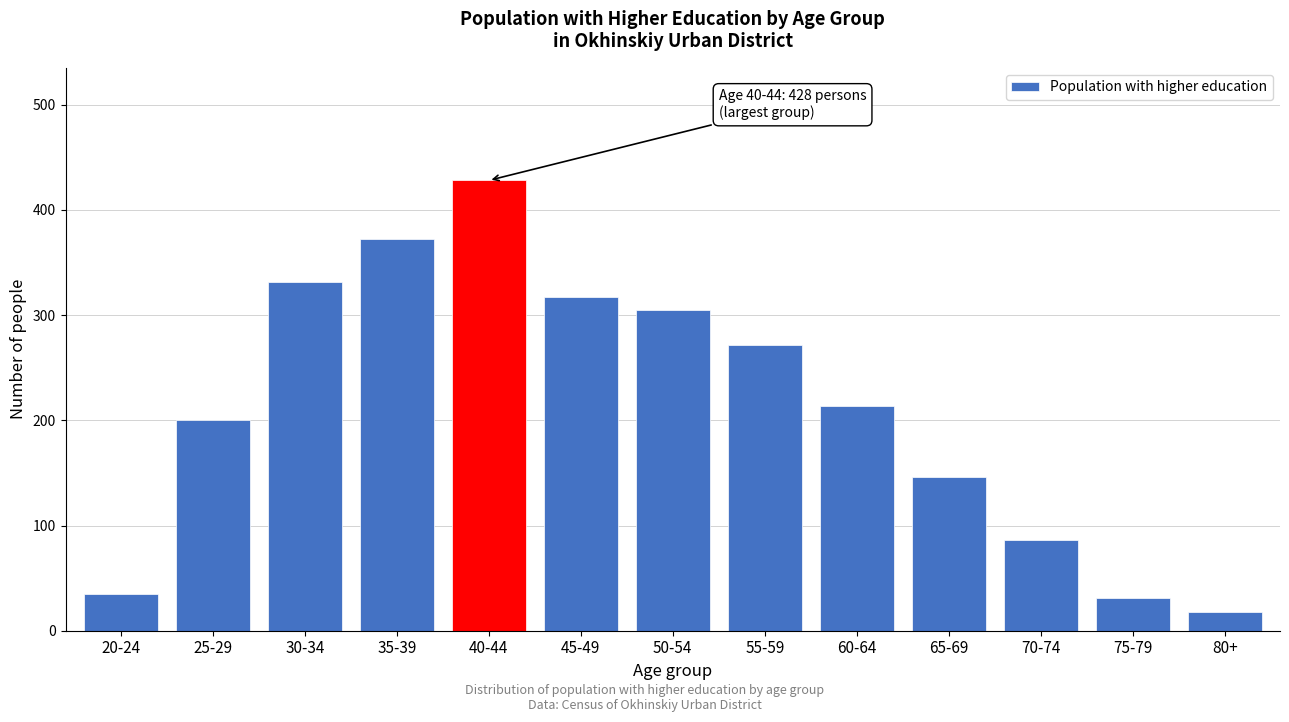

Reading left to right, extract all data points from this chart.

20-24=35	25-29=200	30-34=331	35-39=372	40-44=428	45-49=317	50-54=305	55-59=272	60-64=214	65-69=146	70-74=86	75-79=31	80+=18